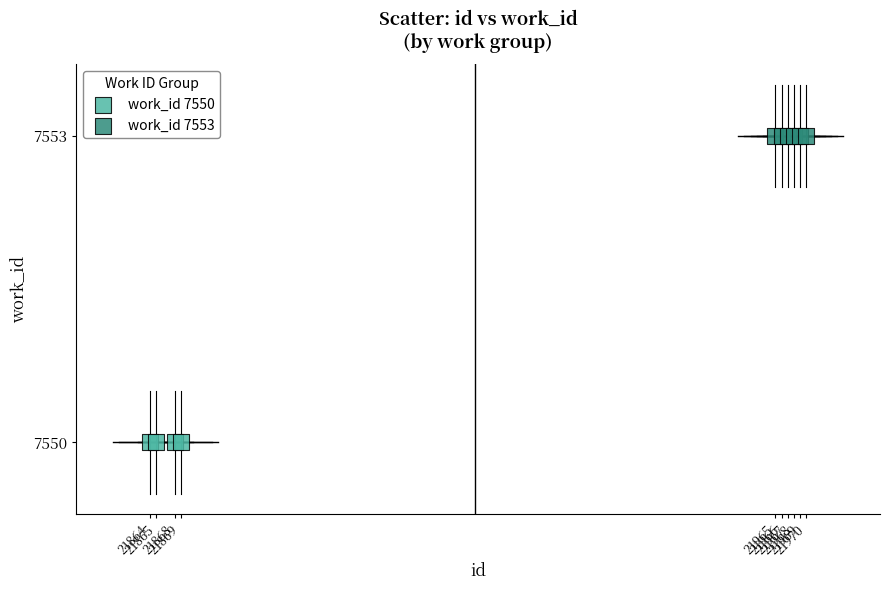

Which series contains the highest Y value?

work_id 7553